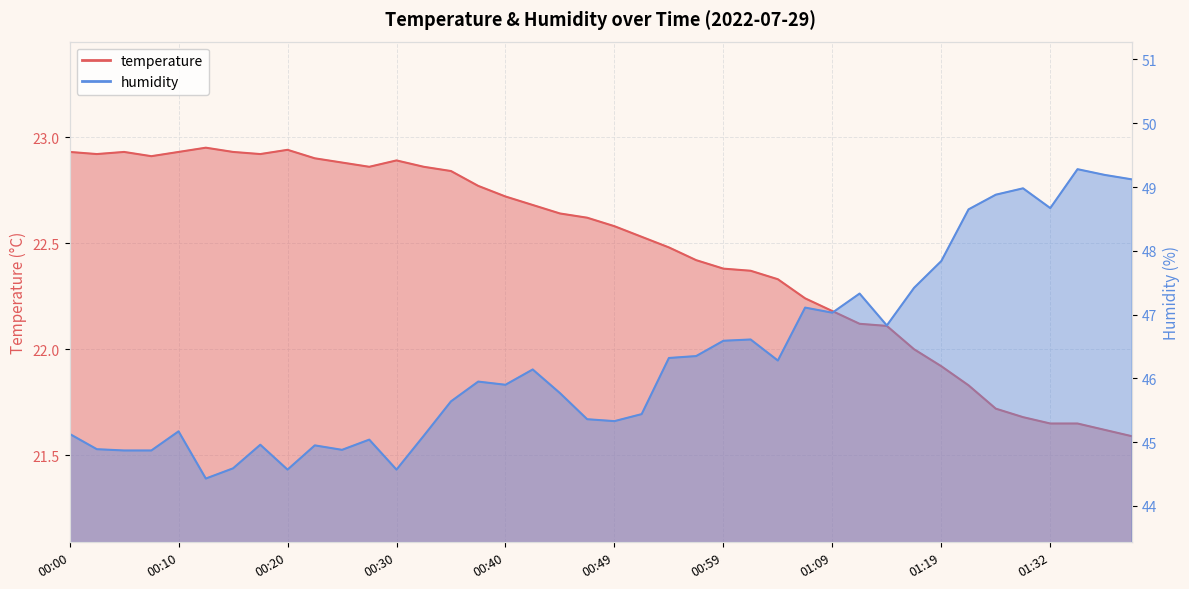

What is the difference between the humidity values at 01:32 and 00:08?

3.8